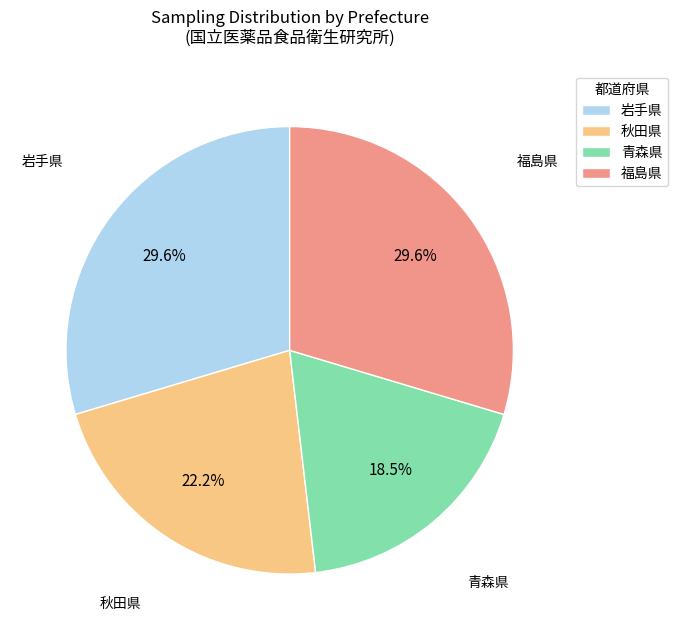

Between 岩手県 and 青森県, which is larger?

岩手県